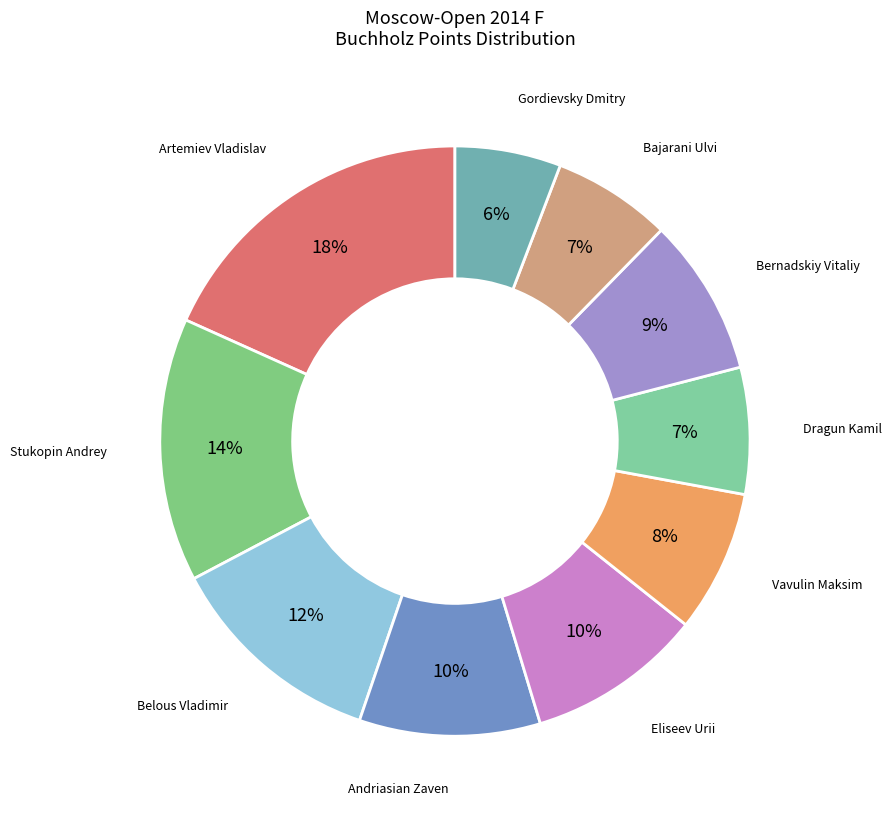

Which slice is the smallest?

Gordievsky Dmitry